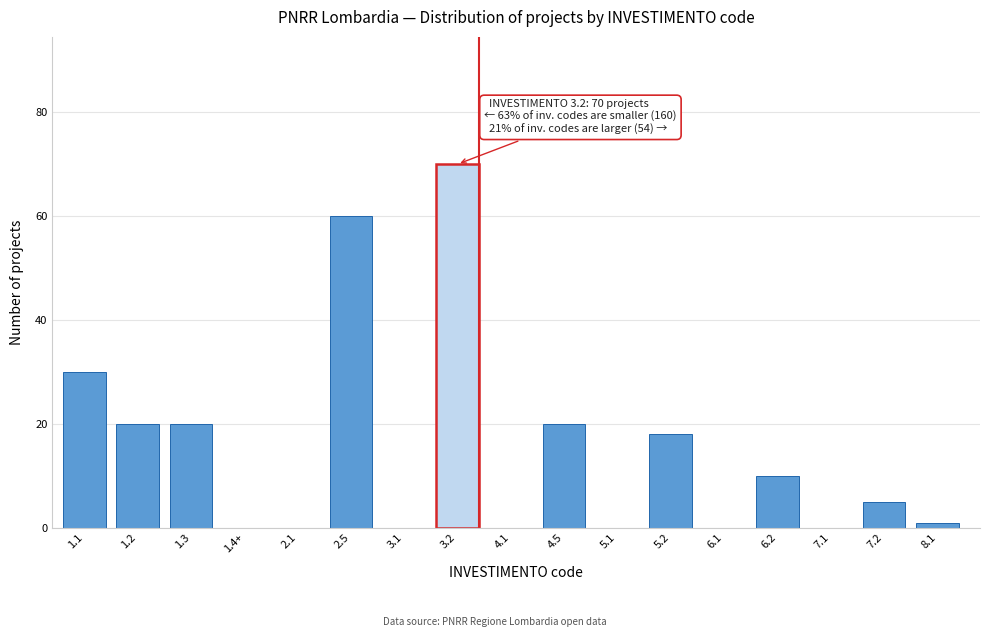

Reading left to right, what are all the values shown in this chart?

1.1=30	1.2=20	1.3=20	1.4+=0	2.1=0	2.5=60	3.1=0	3.2=70	4.1=0	4.5=20	5.1=0	5.2=18	6.1=0	6.2=10	7.1=0	7.2=5	8.1=1